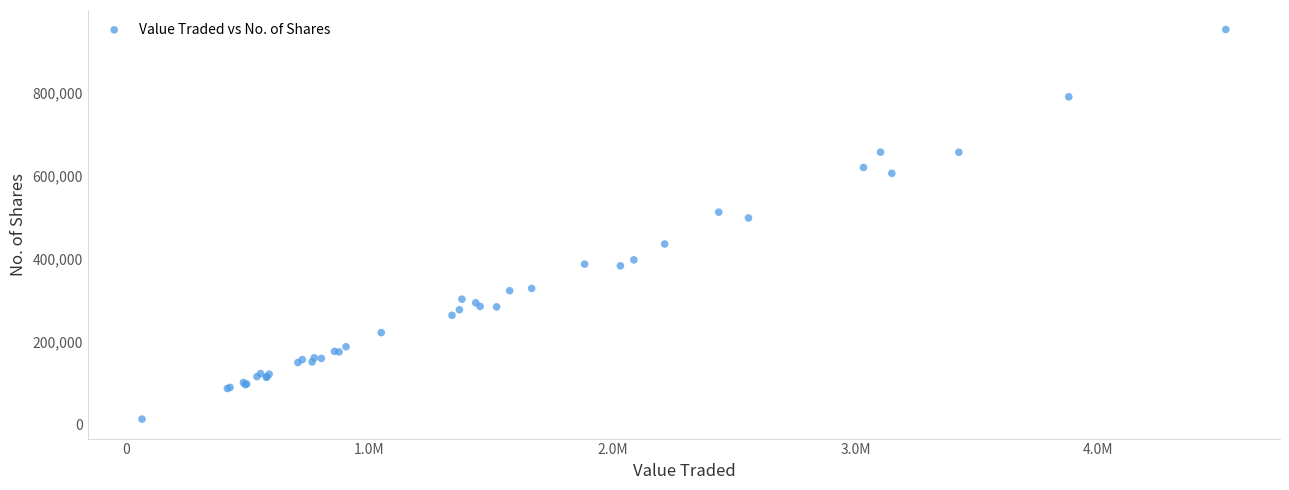

What Y value in the scatter plot is closest to 482942?

498181